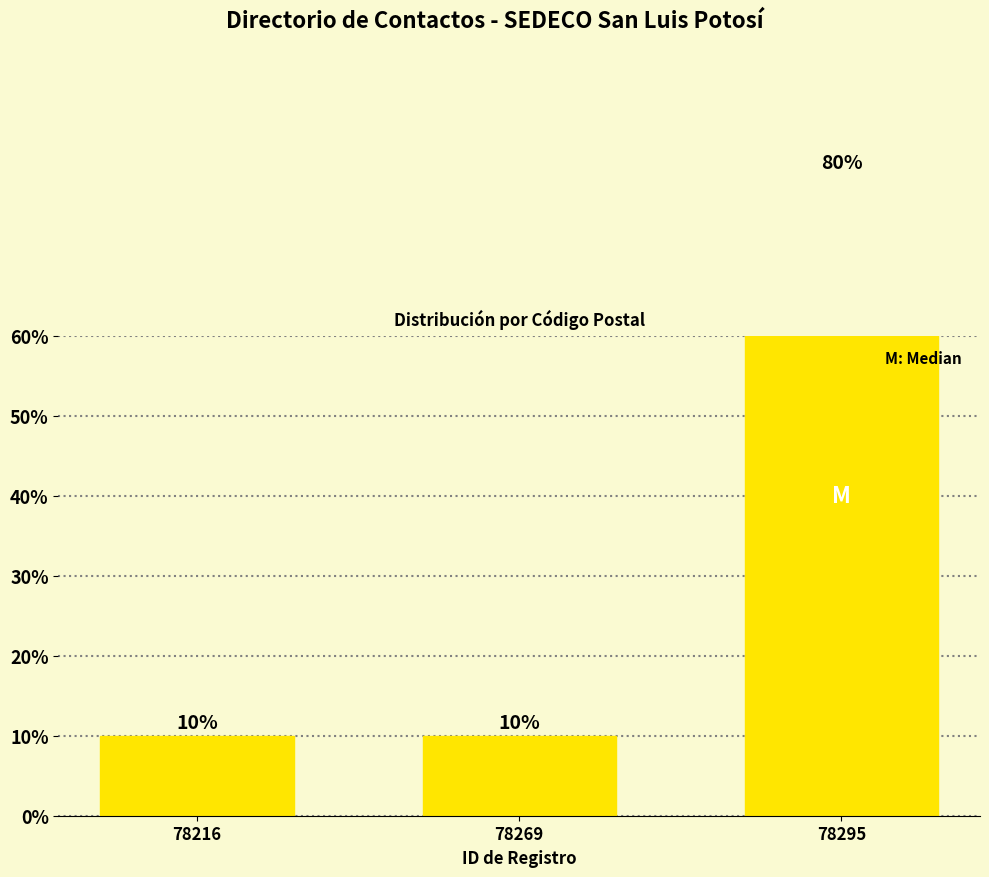

List the labels in order of value, largest first.

78295, 78216, 78269